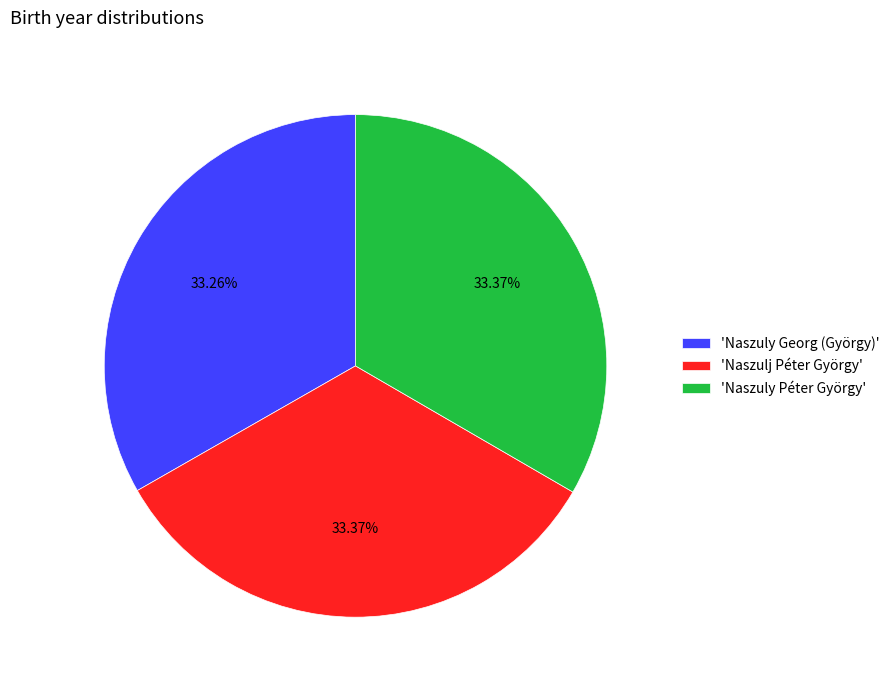

Combined, do 'Naszuly Péter György' and 'Naszulj Péter György' account for over 50%?

Yes